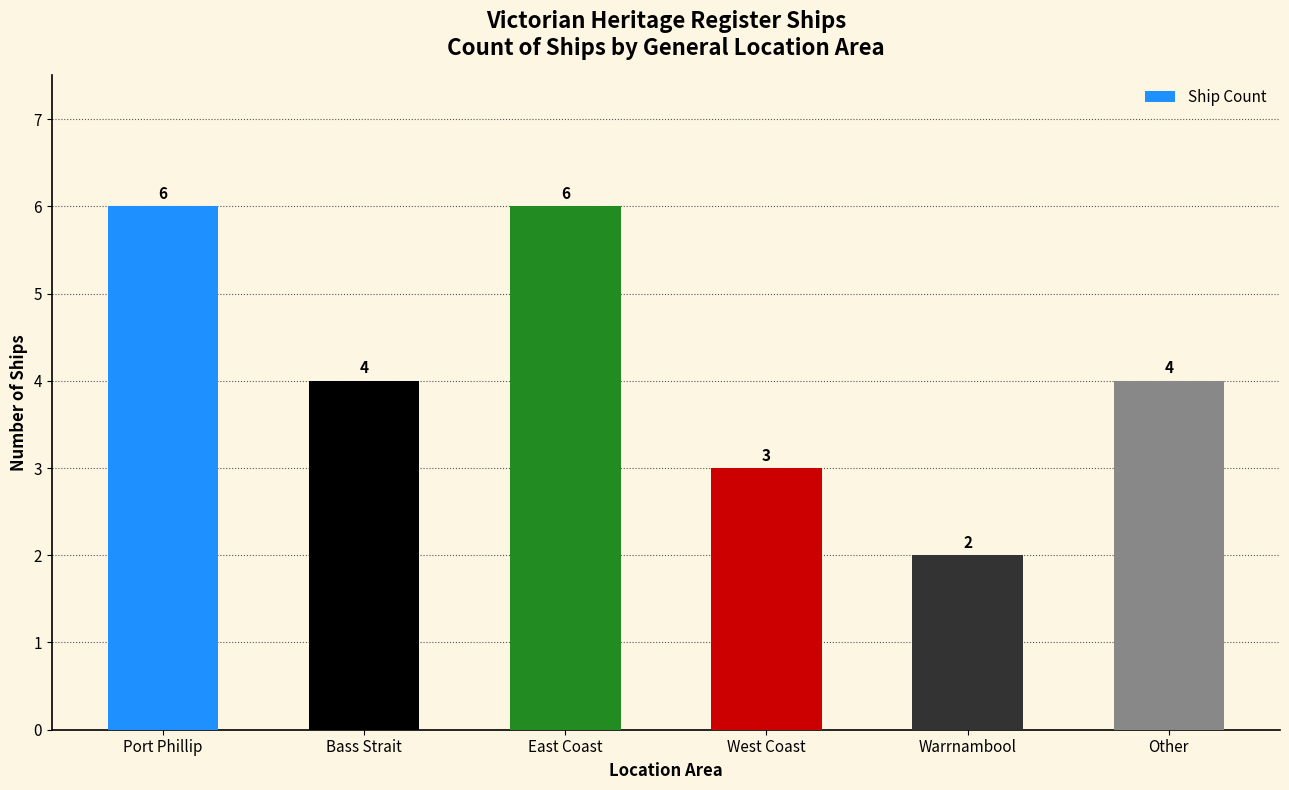

Read the value at Port Phillip.

6